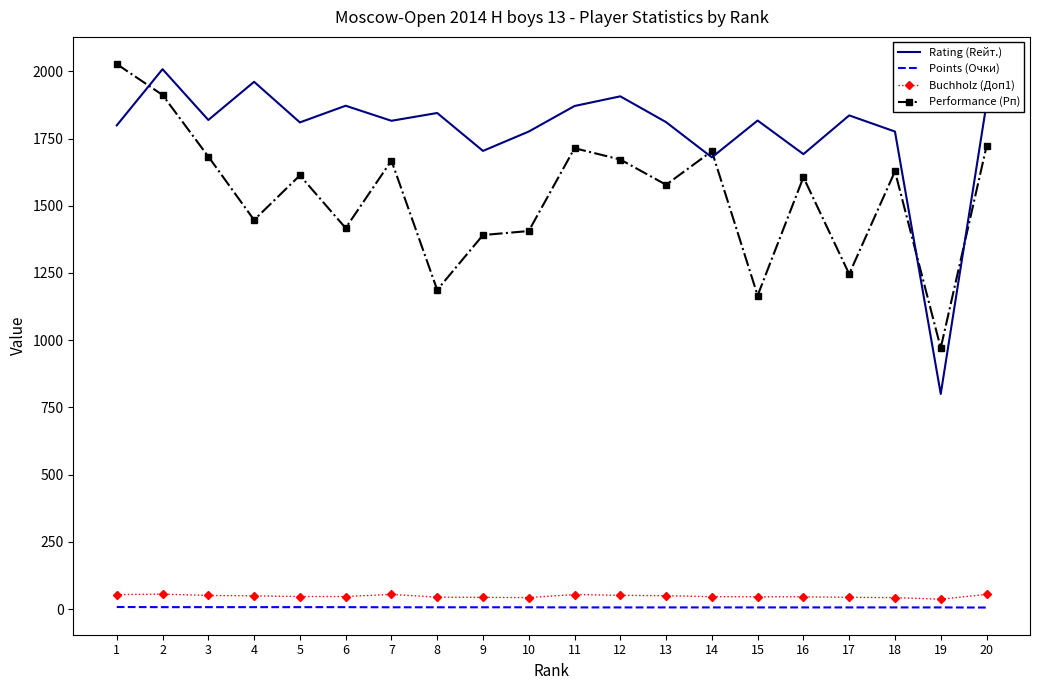

What is the difference between the Points (Очки) values at 16 and 6?

1.0